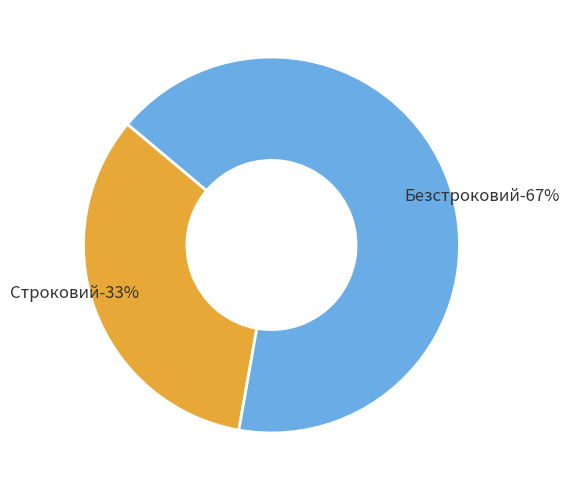

To the nearest percent, what portion does Безстроковий represent?

67%